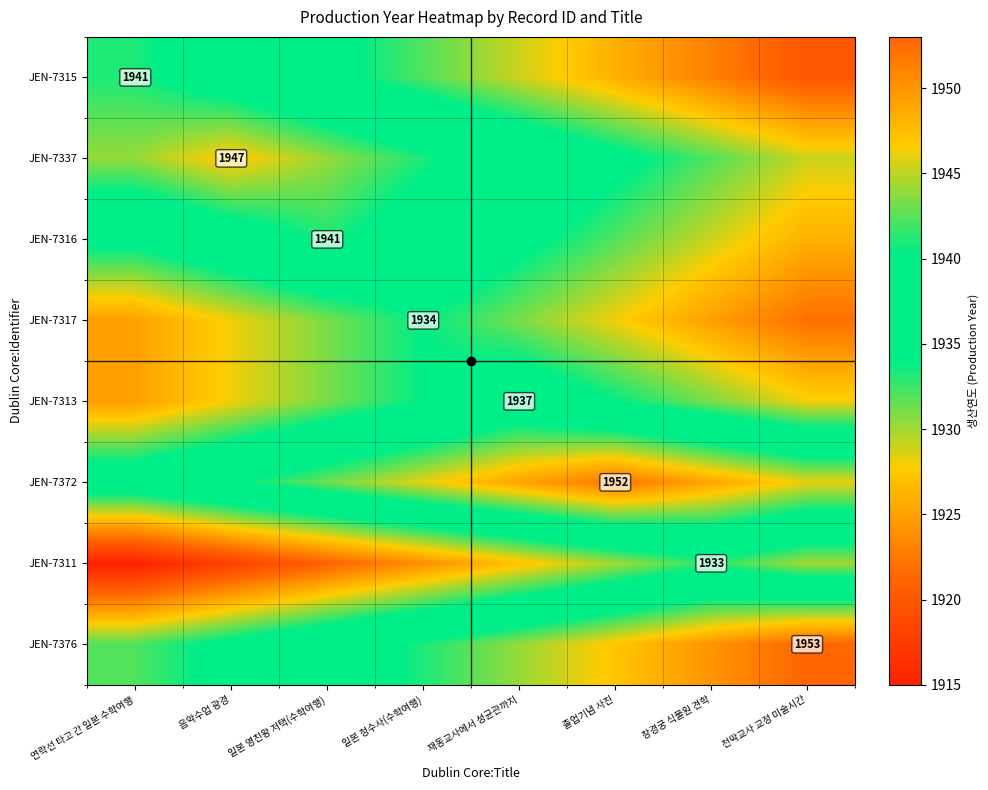

At which category is the sum across all series the highest?

일본 청수사(수학여행)